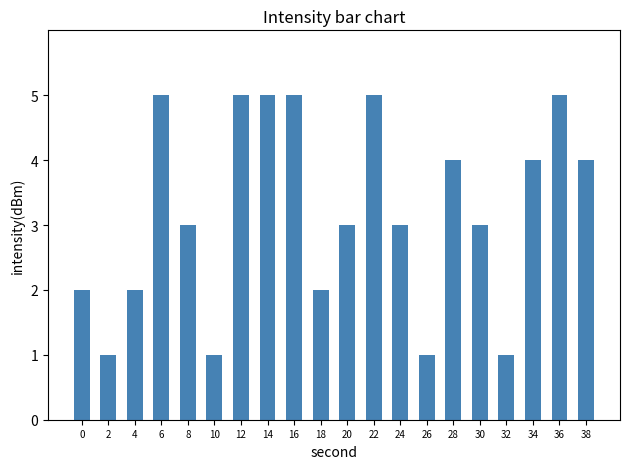

The chart shows a value of 4 at 38. True or false?

True